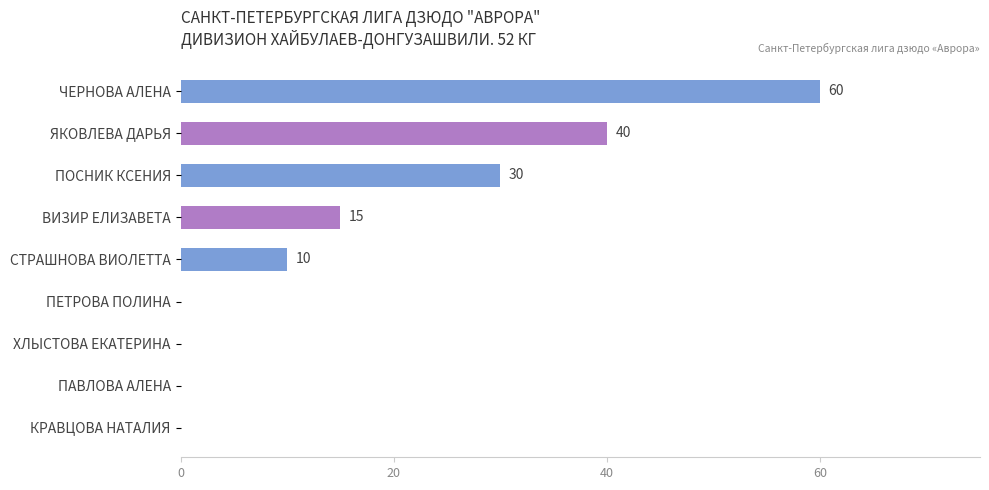

What is the ratio of the value at ЯКОВЛЕВА ДАРЬЯ to the value at ЧЕРНОВА АЛЕНА?

0.7